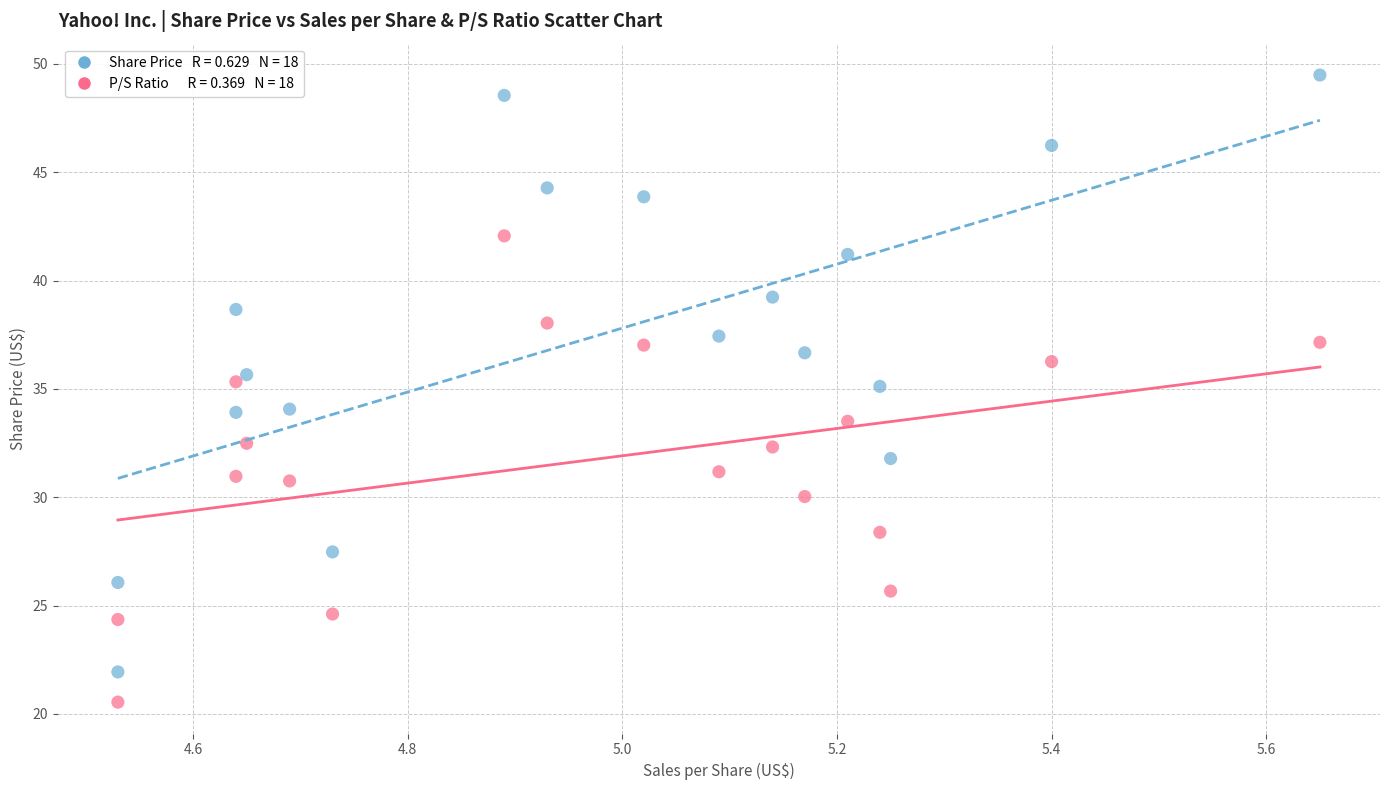

Across all data points, what is the range of Y values (max minus min)?

28.9